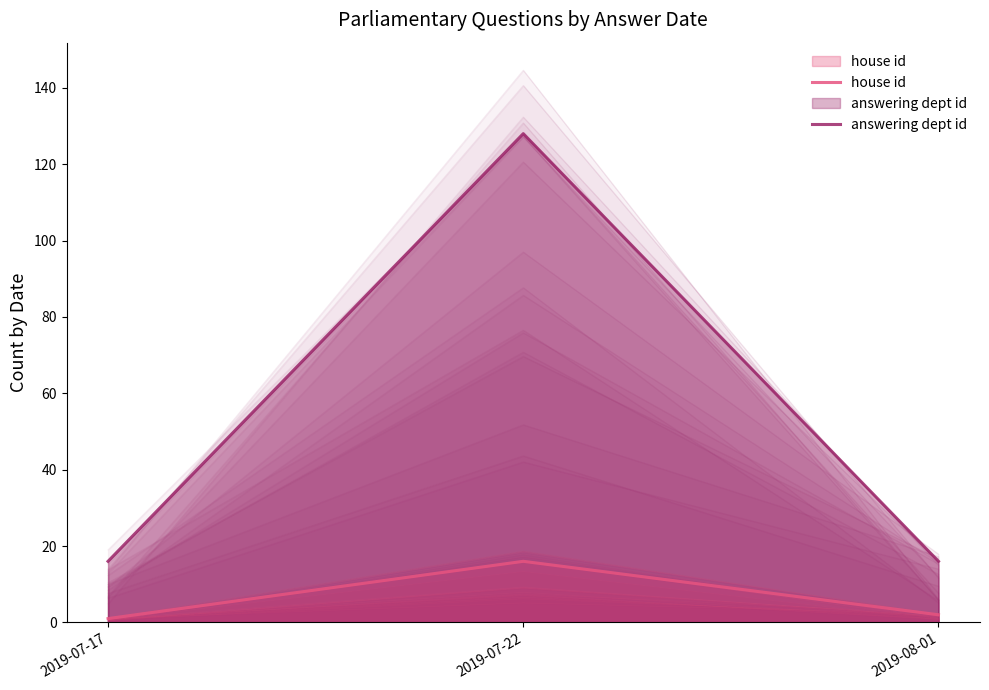

What is the sum of the house id values at 2019-08-01 and 2019-07-17?

3